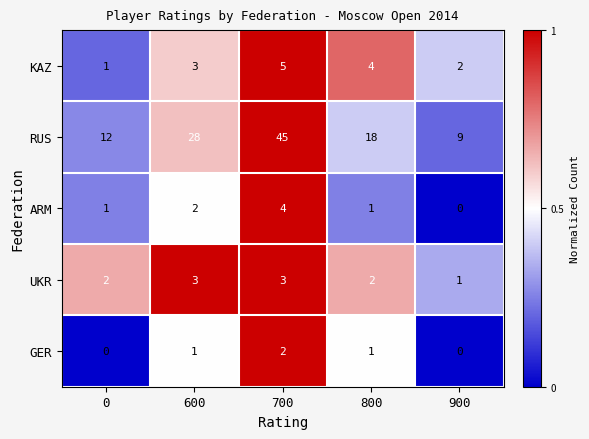

What is the sum of all RUS values?

112